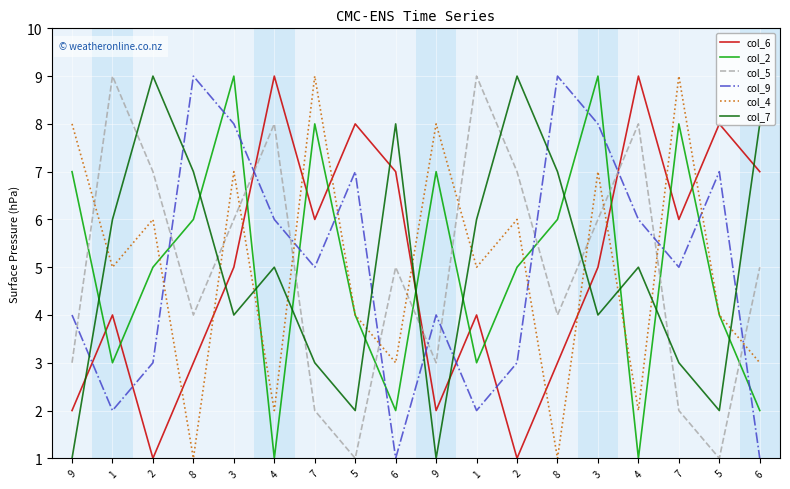

What are all the series names shown in the legend?

col_6, col_2, col_5, col_9, col_4, col_7